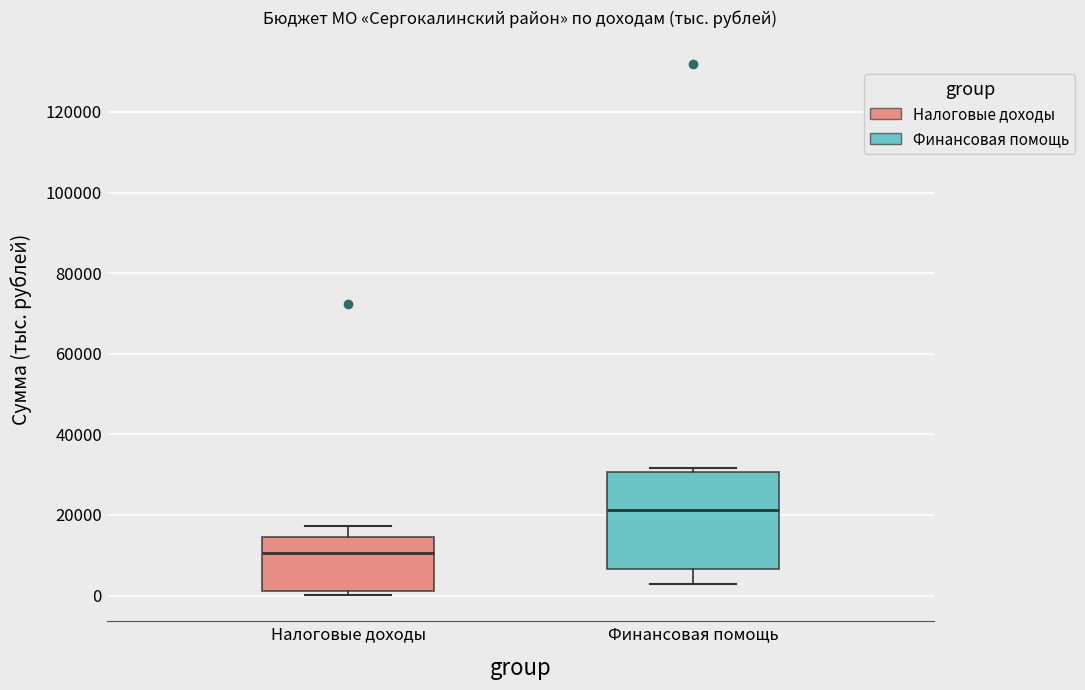

Which box is the tallest, from its lower edge to its upper edge?

Финансовая помощь